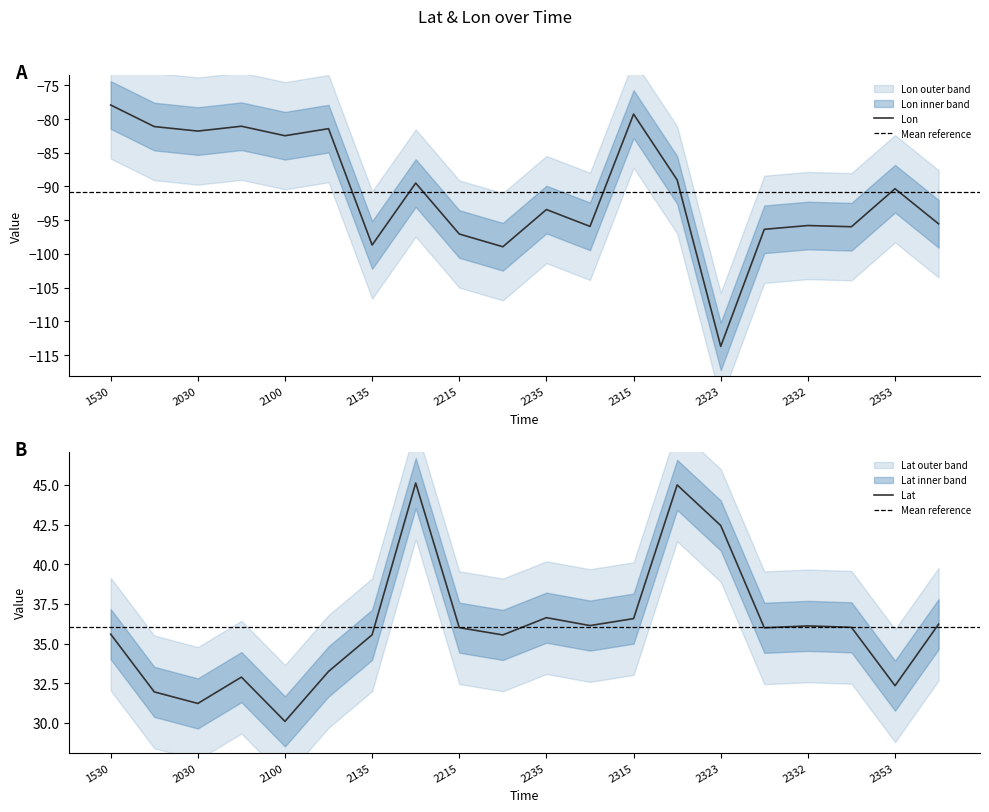

How many values in the Lon series are below -90?

11